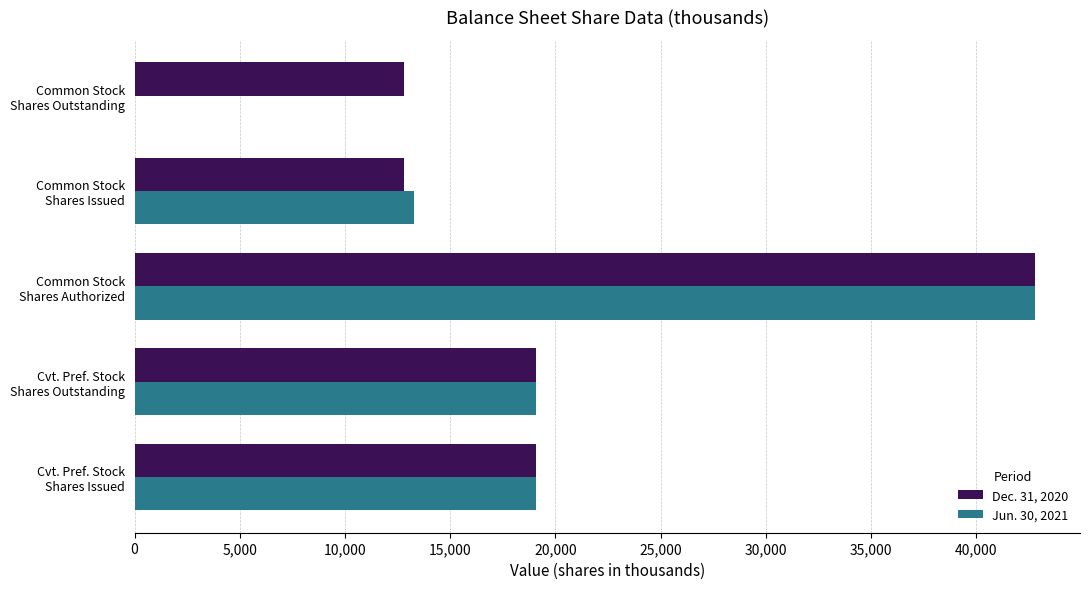

How many distinct data groups are displayed?

2